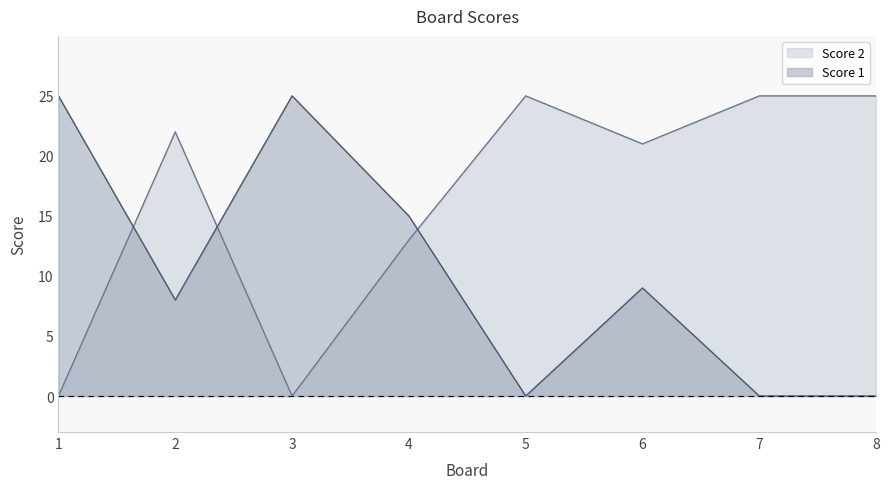

Reading right to left, extract all data points from this chart.

Score 1: 8=0	7=0	6=9	5=0	4=15	3=25	2=8	1=25
Score 2: 8=25	7=25	6=21	5=25	4=13	3=0	2=22	1=0